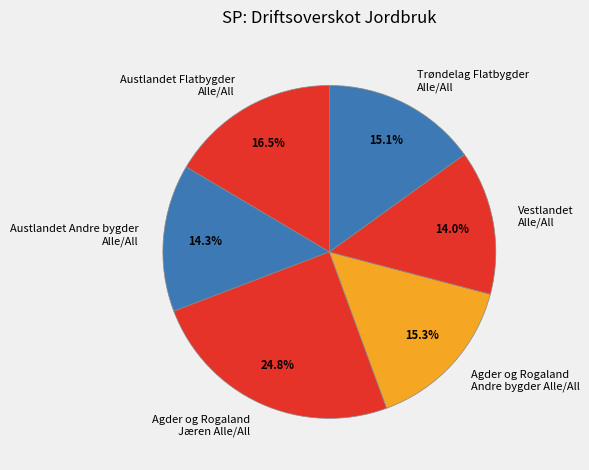

Does any single category account for the majority?

No